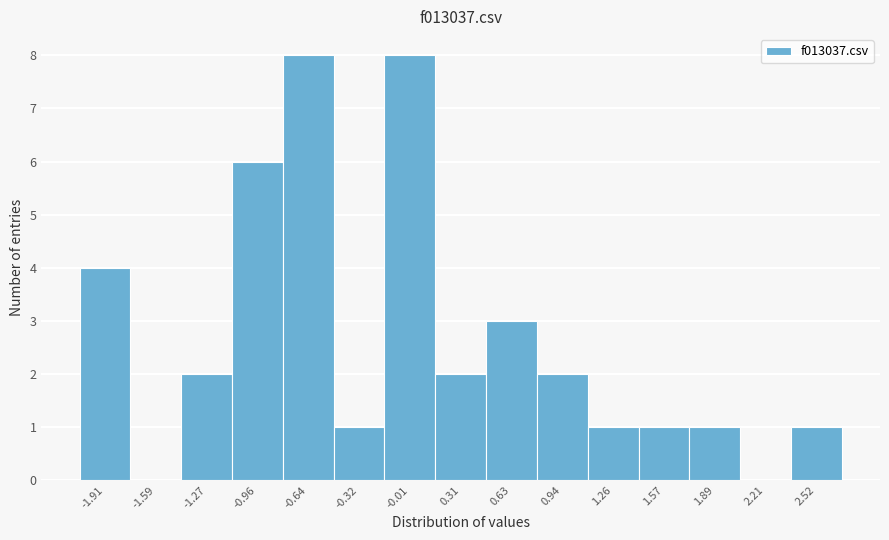

Reading left to right, what are all the values shown in this chart?

-1.91=4	-1.59=0	-1.27=2	-0.96=6	-0.64=8	-0.32=1	-0.01=8	0.31=2	0.63=3	0.94=2	1.26=1	1.57=1	1.89=1	2.21=0	2.52=1